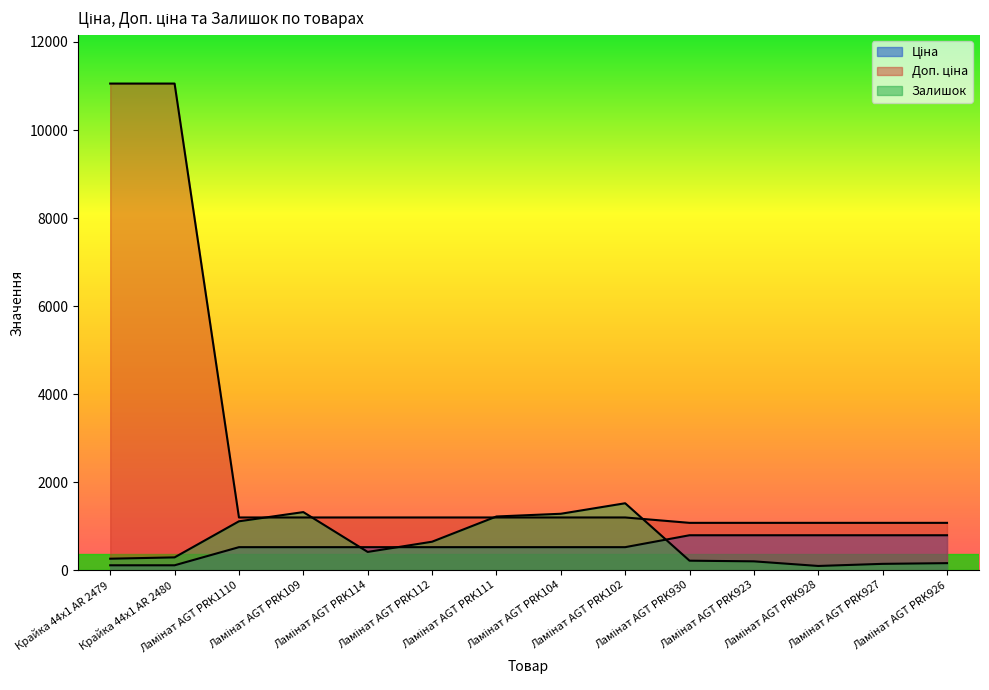

Where does the Залишок series first go above 414?

Ламінат AGT PRK1110